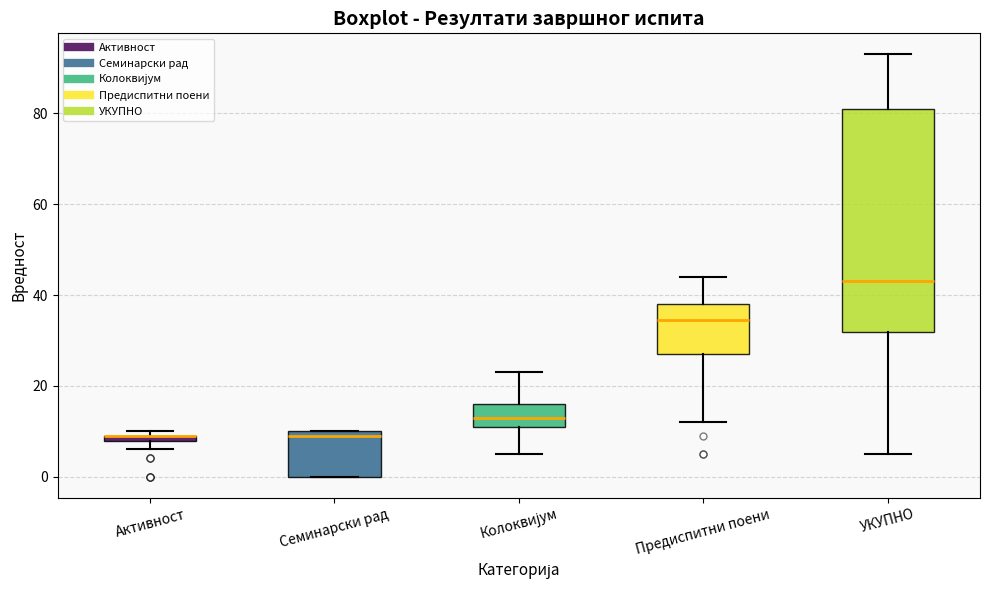

Which box is the tallest, from its lower edge to its upper edge?

УКУПНО